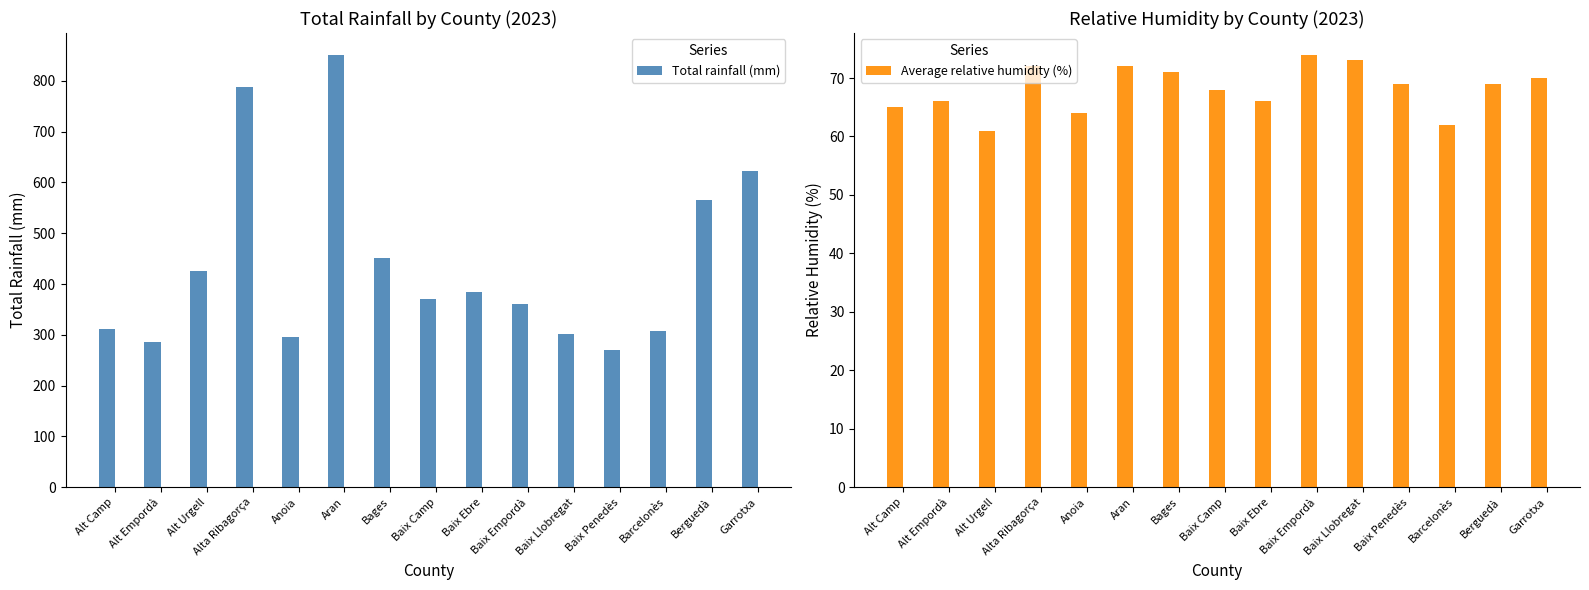

What is the approximate value of Average relative humidity (%) at Baix Penedès?

69